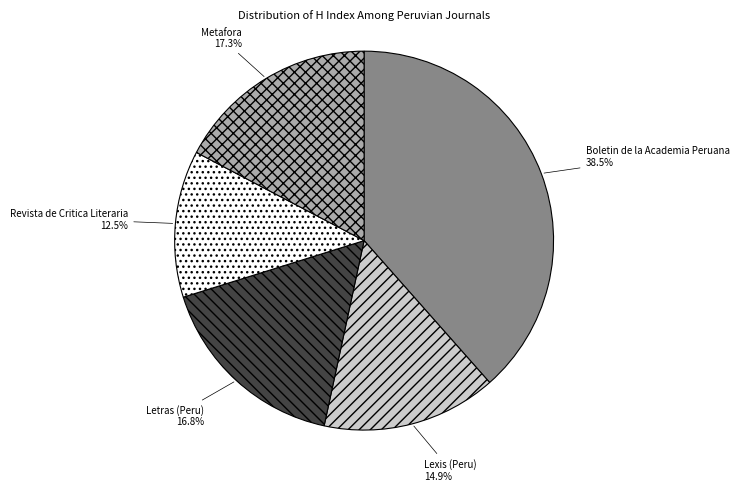

Rank the categories by value from lowest to highest.

Revista de Critica Literaria, Lexis (Peru), Letras (Peru), Metafora, Boletin de la Academia Peruana